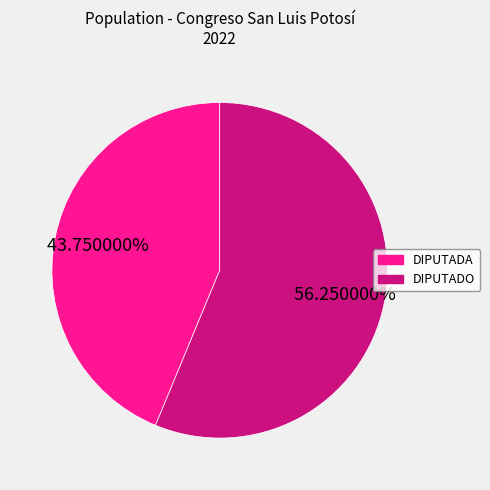

Is there a majority slice in this chart?

Yes